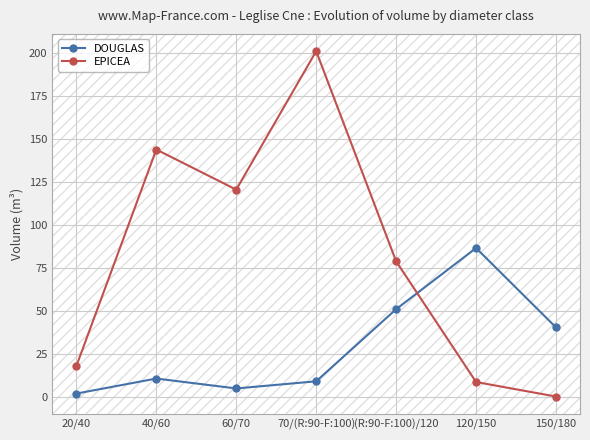

Does the chart display data point markers on the line(s)?

Yes